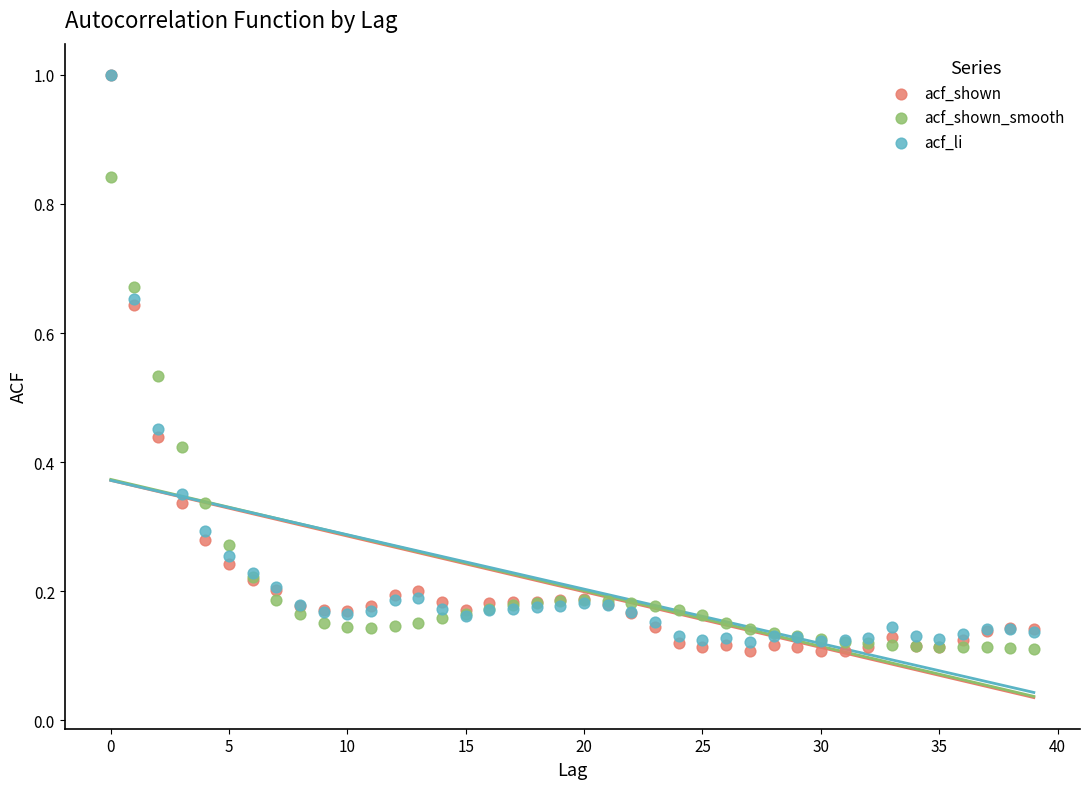

Which series has the largest Y range (max minus min)?

acf_shown